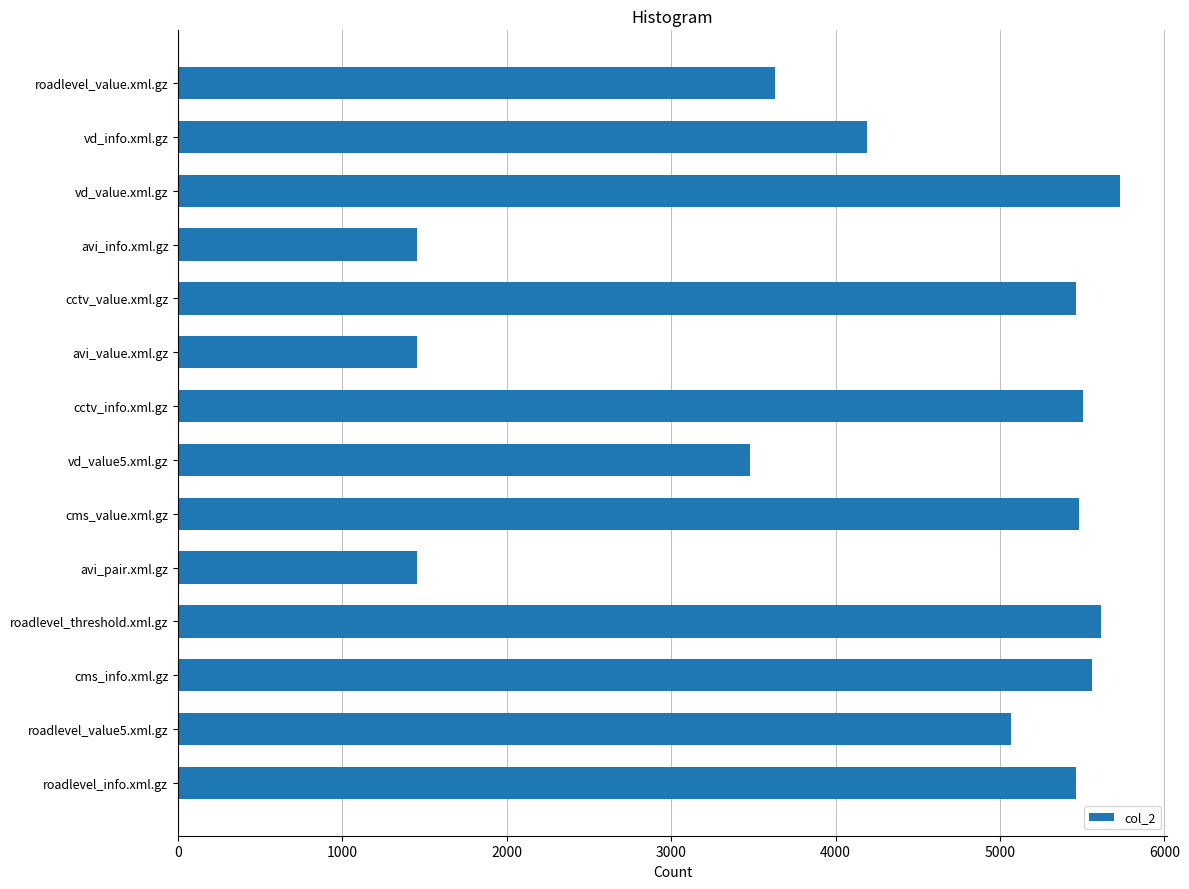

What is the greatest value displayed?

5730